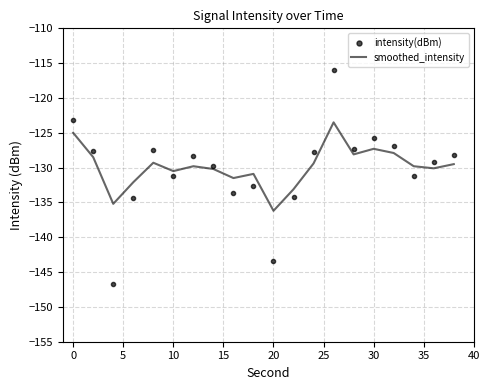

List the series in order of their peak value, highest first.

intensity(dBm), smoothed_intensity